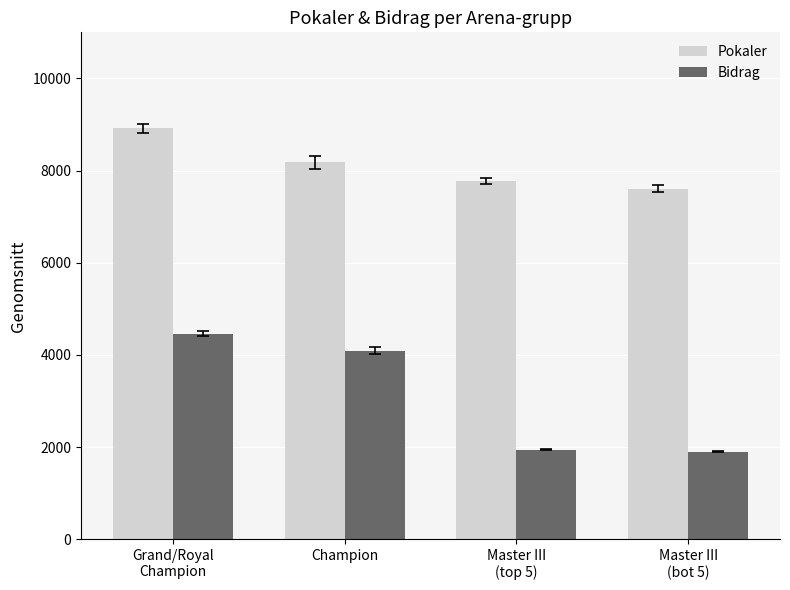

What is the maximum value for Bidrag?

4458.6